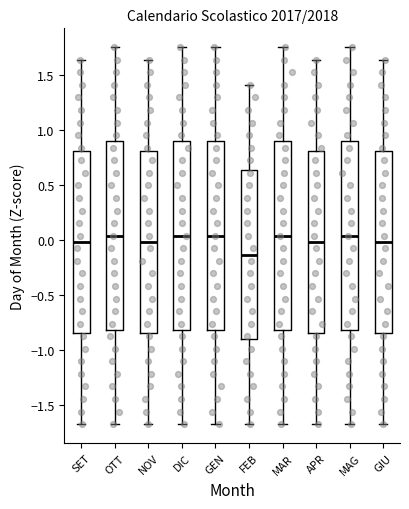

Reading left to right, transcribe this box plot: for each box, give where its median line is, the range the box spans, and where its two whiskers end, as read against the y-axis. The values are not printed on the chart, so give them approximately, as read against the axis.

SET: median 0.00, box -0.85 to 0.80, whiskers -1.65 to 1.65
OTT: median 0.05, box -0.80 to 0.90, whiskers -1.65 to 1.75
NOV: median 0.00, box -0.85 to 0.80, whiskers -1.65 to 1.65
DIC: median 0.05, box -0.80 to 0.90, whiskers -1.65 to 1.75
GEN: median 0.05, box -0.80 to 0.90, whiskers -1.65 to 1.75
FEB: median -0.15, box -0.90 to 0.65, whiskers -1.65 to 1.40
MAR: median 0.05, box -0.80 to 0.90, whiskers -1.65 to 1.75
APR: median 0.00, box -0.85 to 0.80, whiskers -1.65 to 1.65
MAG: median 0.05, box -0.80 to 0.90, whiskers -1.65 to 1.75
GIU: median 0.00, box -0.85 to 0.80, whiskers -1.65 to 1.65